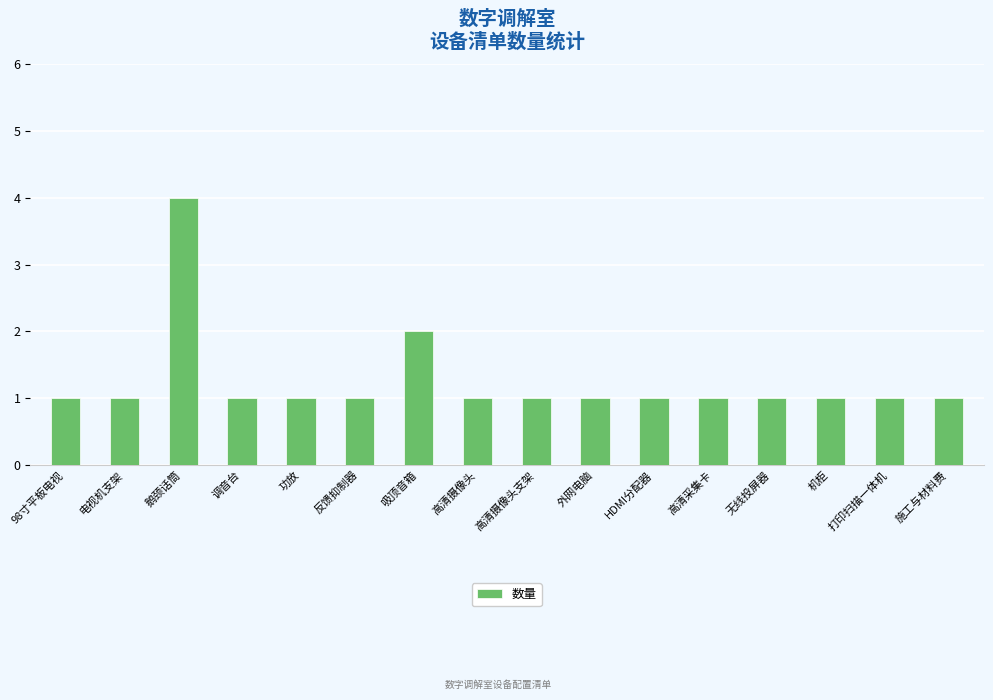

True or false: the data shows 1 at 机柜.

True